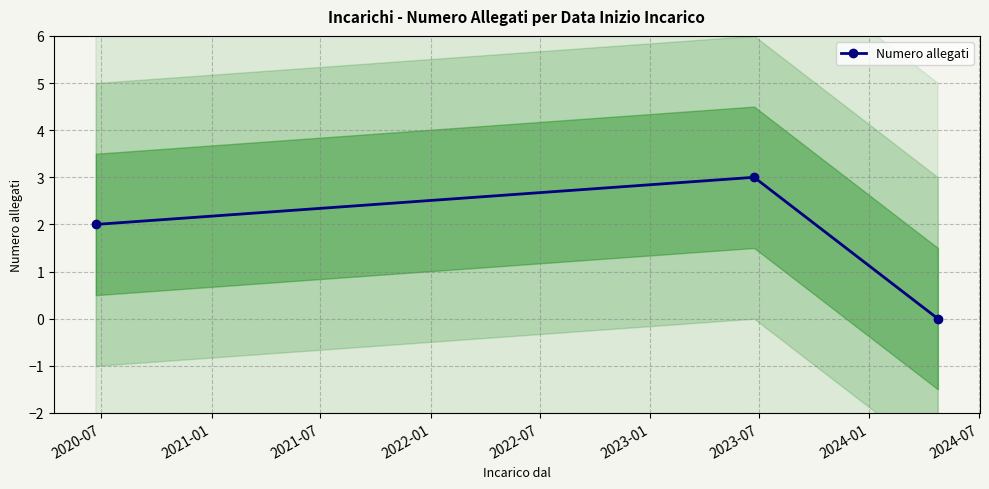

What is the value of the Numero allegati point at the 1st from the left?

2